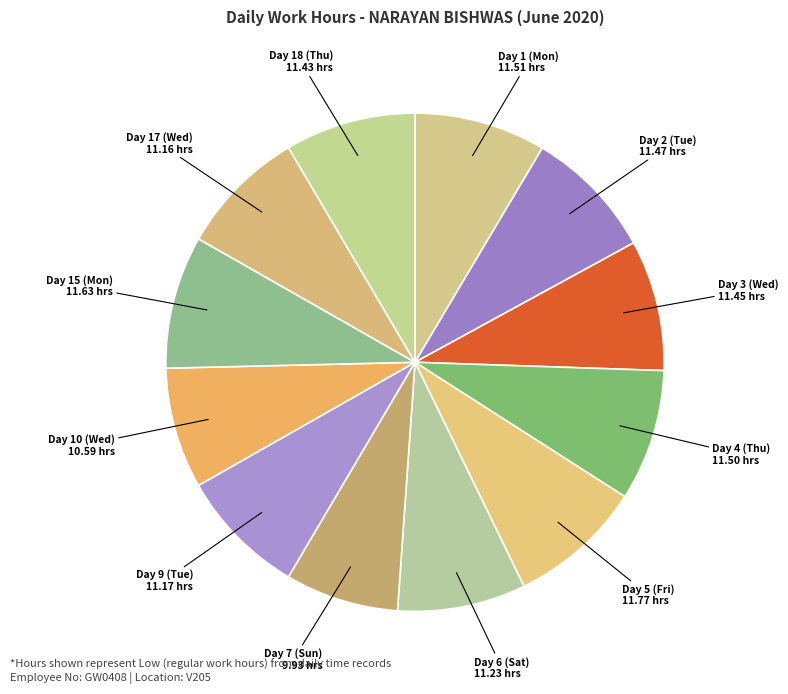

How many segments does this pie chart have?

12